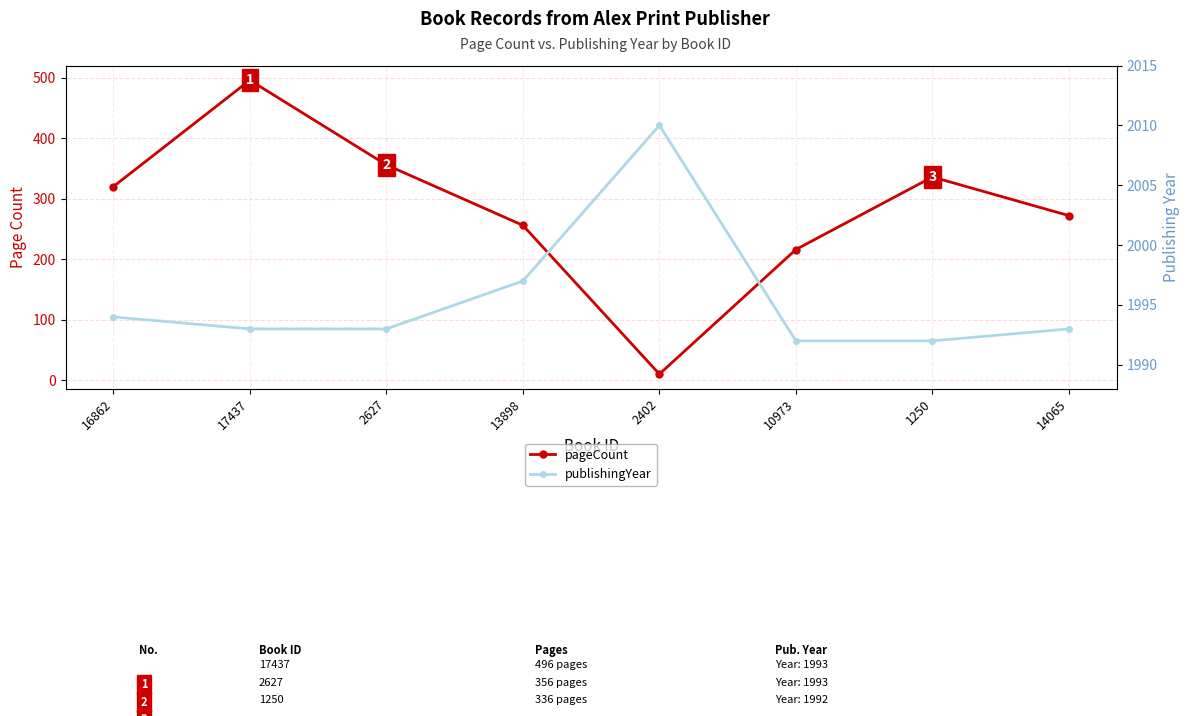

True or false: pageCount and publishingYear intersect in this chart.

False